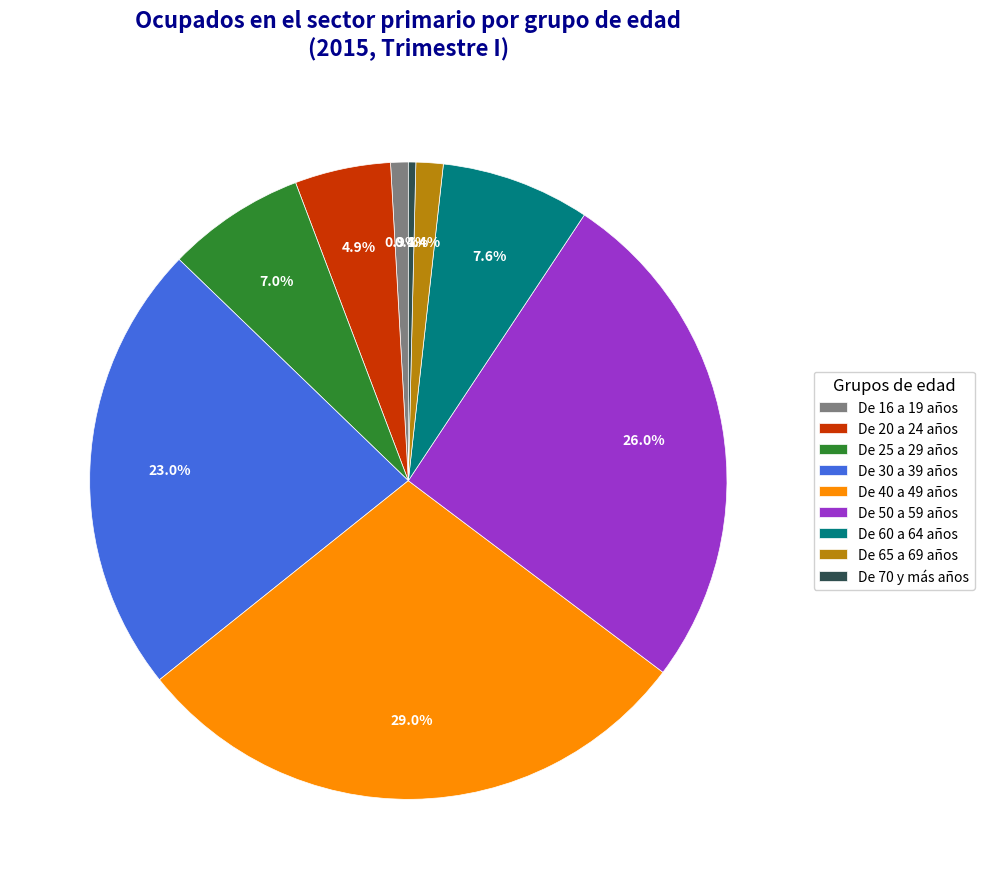

How many slices are in this pie chart?

9